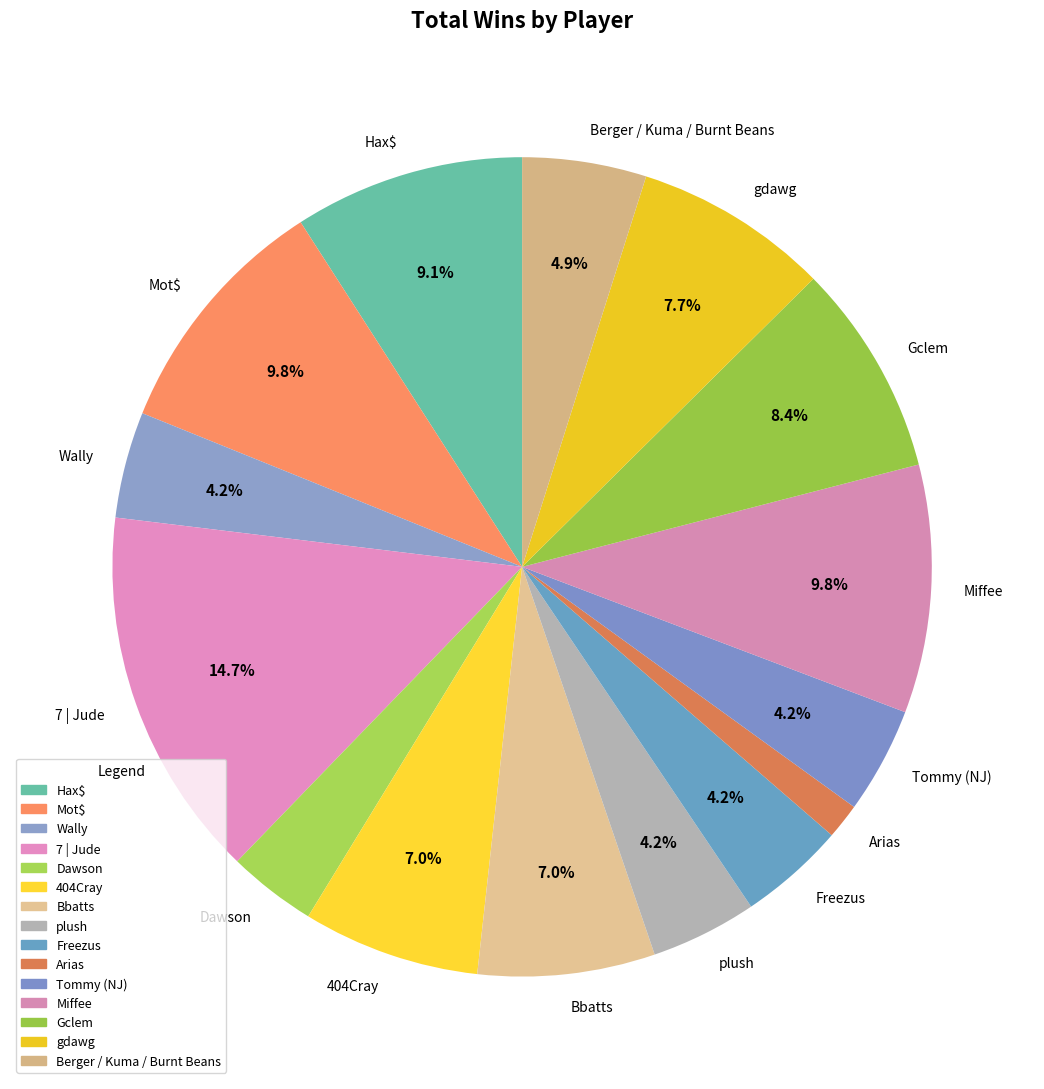

To the nearest percent, what is the combined percentage of Berger / Kuma / Burnt Beans and Freezus?

9%